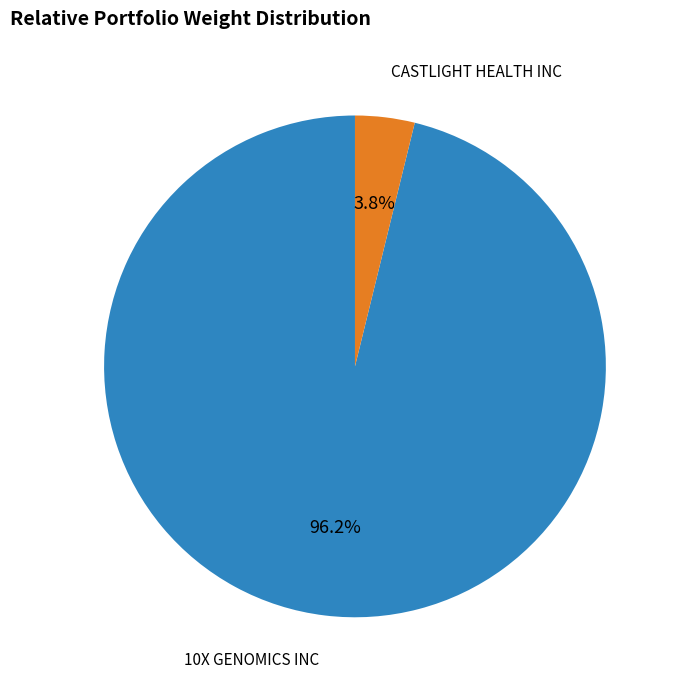

Is there a majority slice in this chart?

Yes